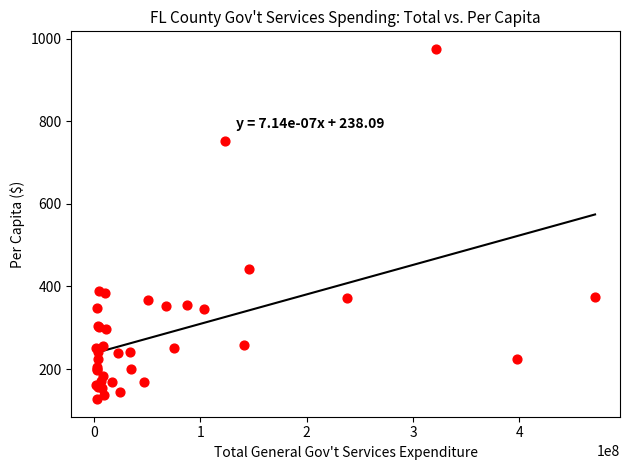

What Y value in the scatter plot is closest to 551?

442.9